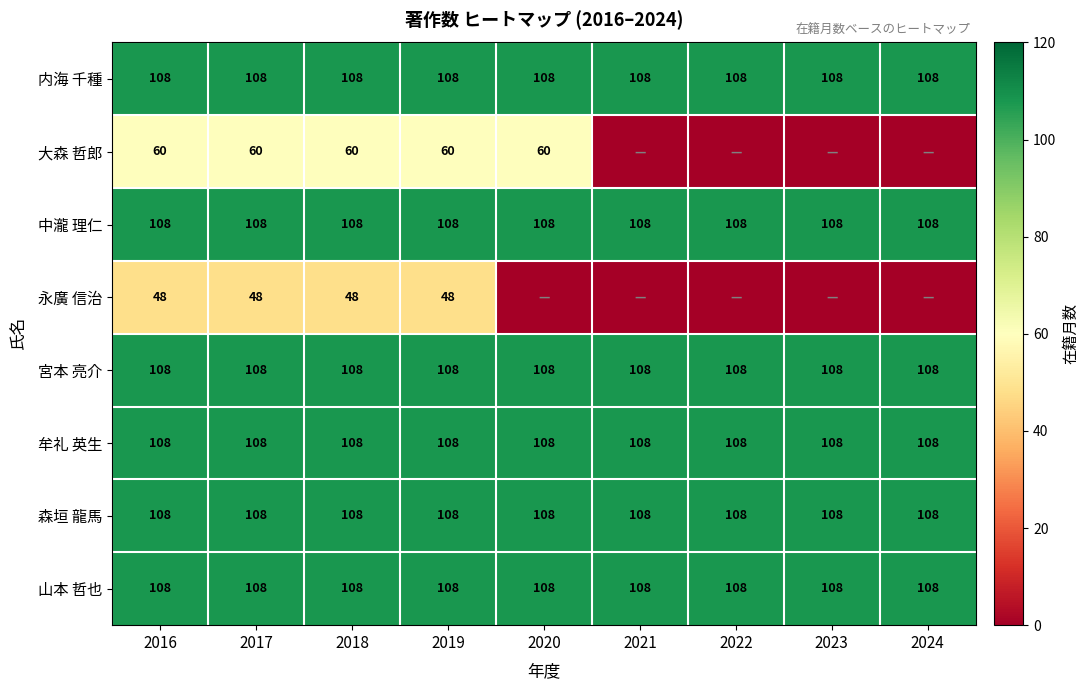

What is the spread (max minus min) of values at 2019?

60